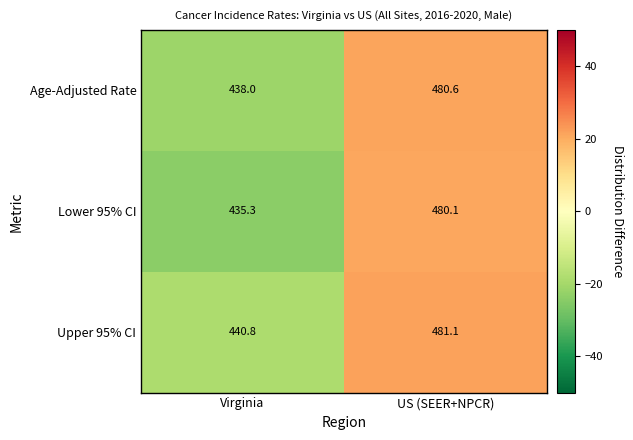

What is the sum of the Upper 95% CI values at US (SEER+NPCR) and Virginia?

921.9